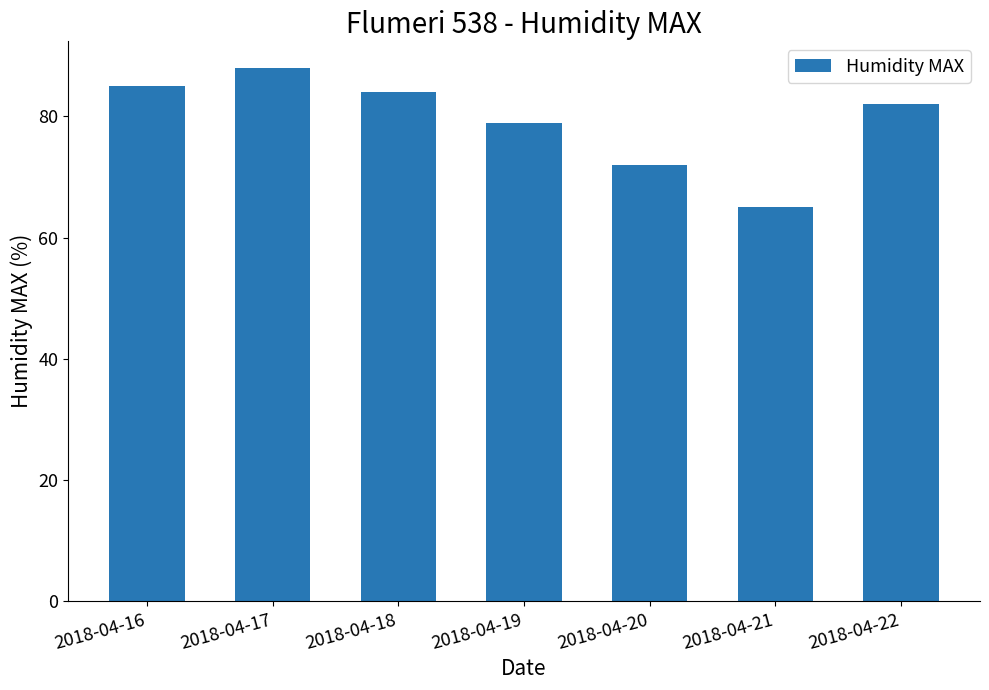

How many distinct data groups are displayed?

1